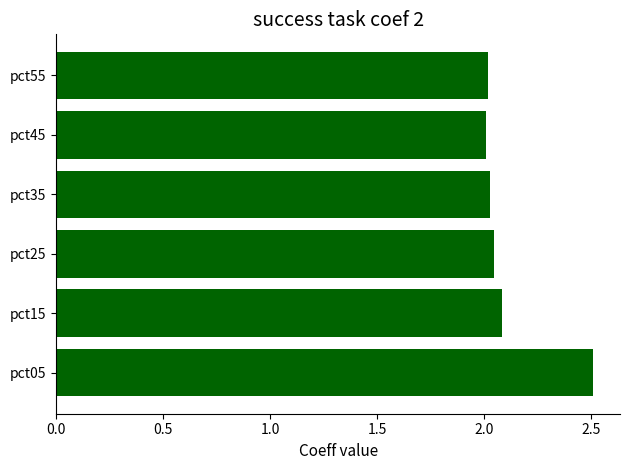

What is the difference between the maximum and minimum values?

0.5